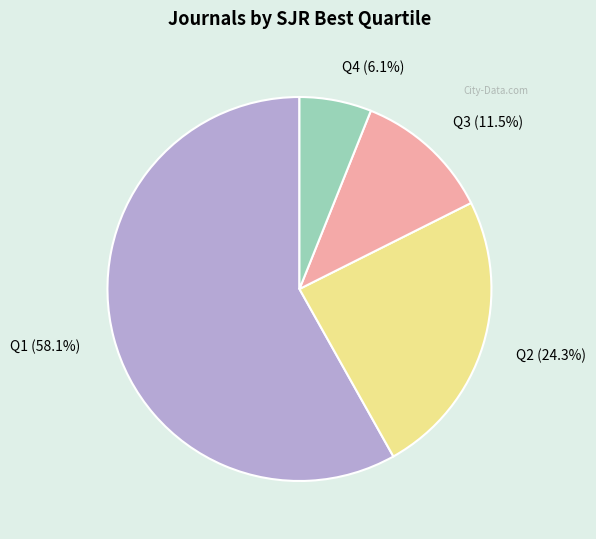

To the nearest percent, what is the combined percentage of Q3 and Q4?

18%